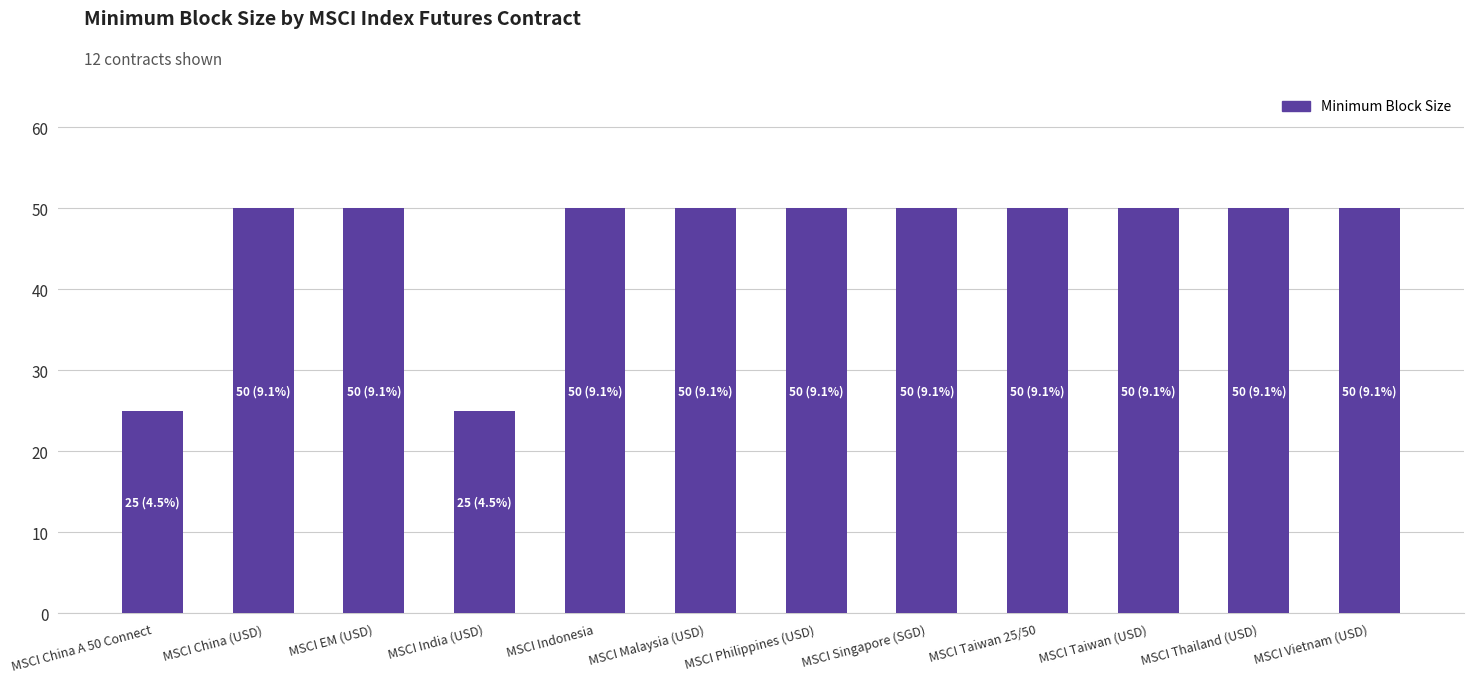

How many categories are shown in the chart?

12